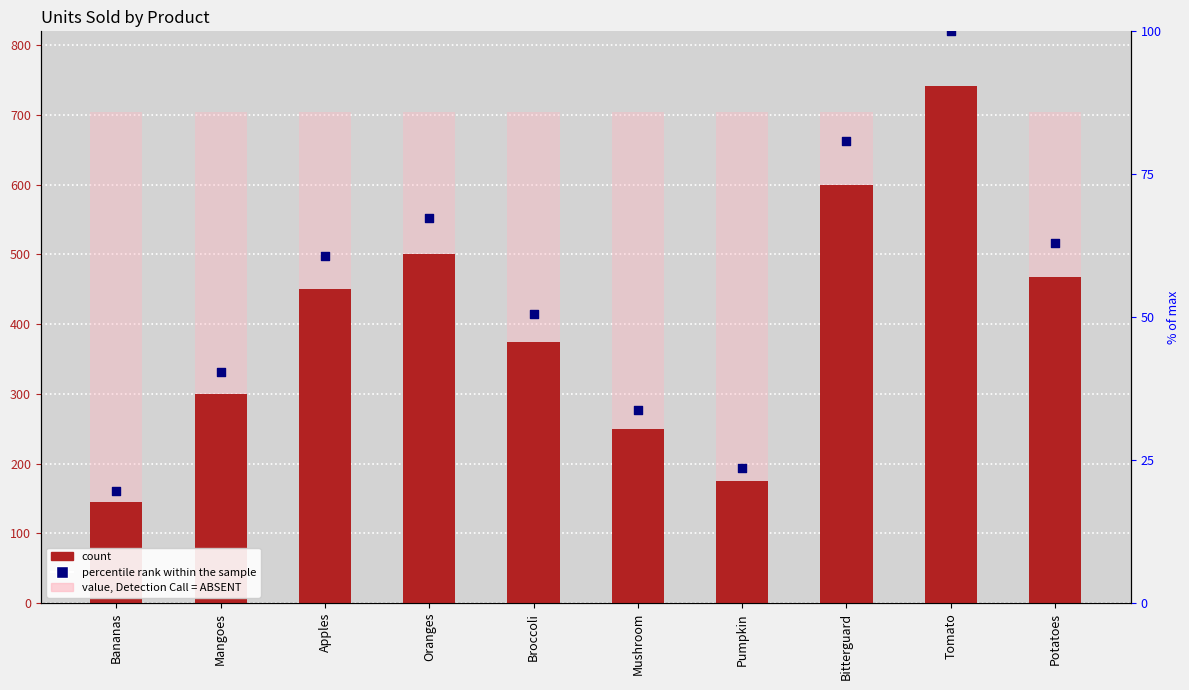

Which series has the largest total across all categories?

value, Detection Call = ABSENT